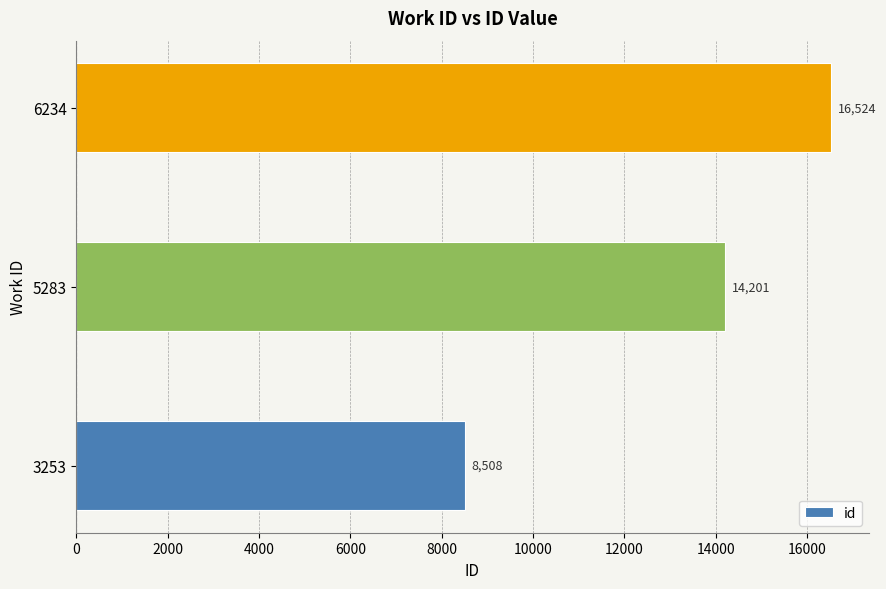

How many values are between 8508 and 16524?

3